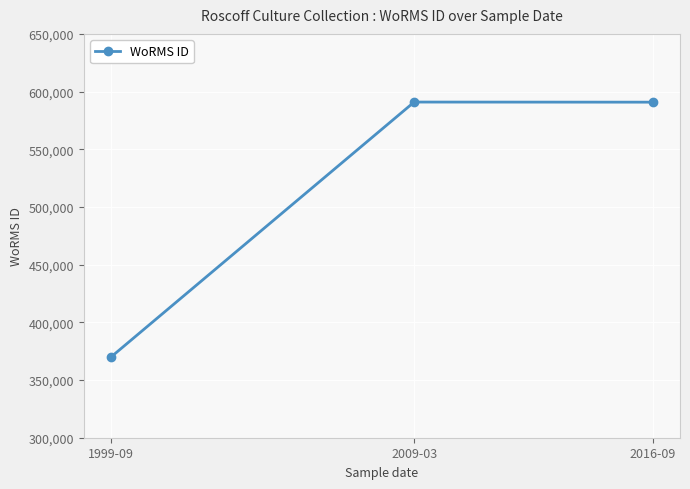

What position from the left is 2009-03?

2